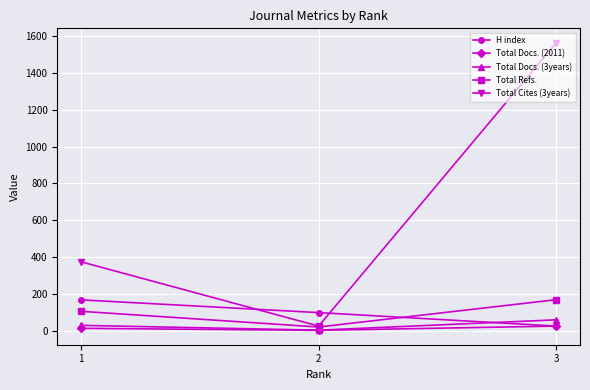

Is it true that Total Cites (3years) equals 1562 at 3?

True